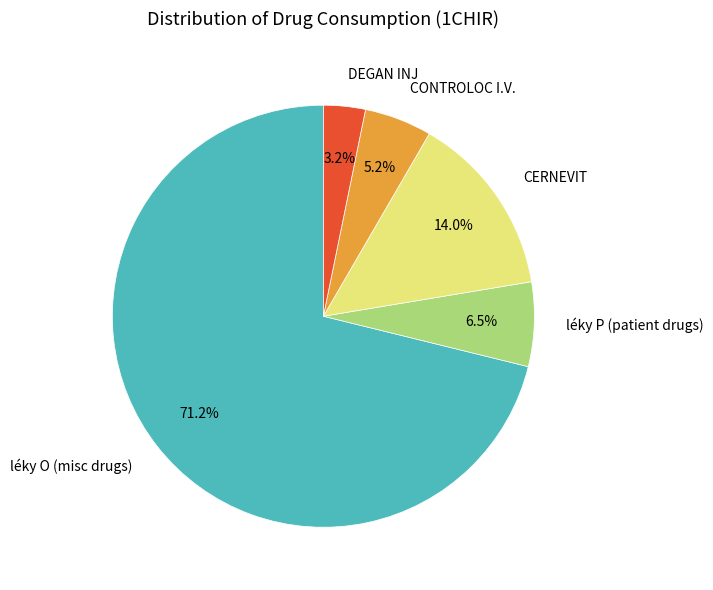

Is léky O (misc drugs) the majority of the pie?

Yes